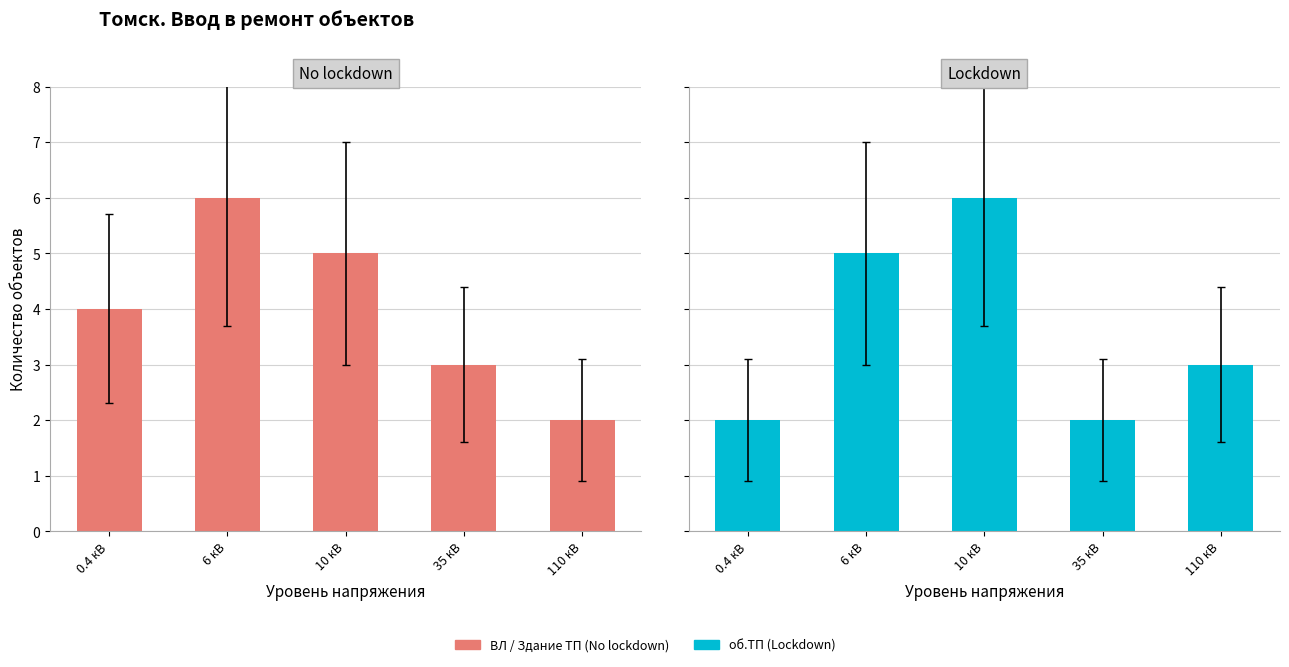

At which label does Lockdown first exceed 3?

6 кВ